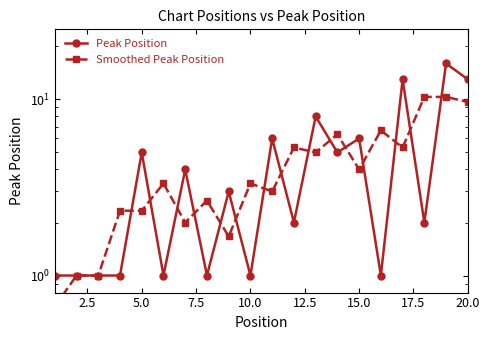

How many values in the Smoothed Peak Position series exceed 3?

11